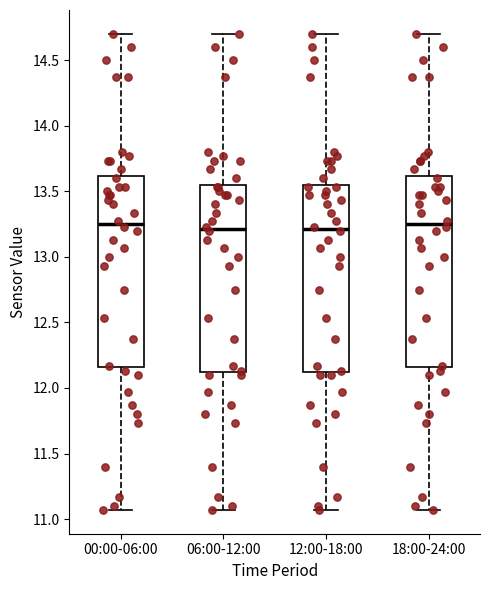

Where is the lower edge of the box for 18:00-24:00 on the y-axis? The values are not printed on the chart, so give them approximately, as read against the axis.

12.15